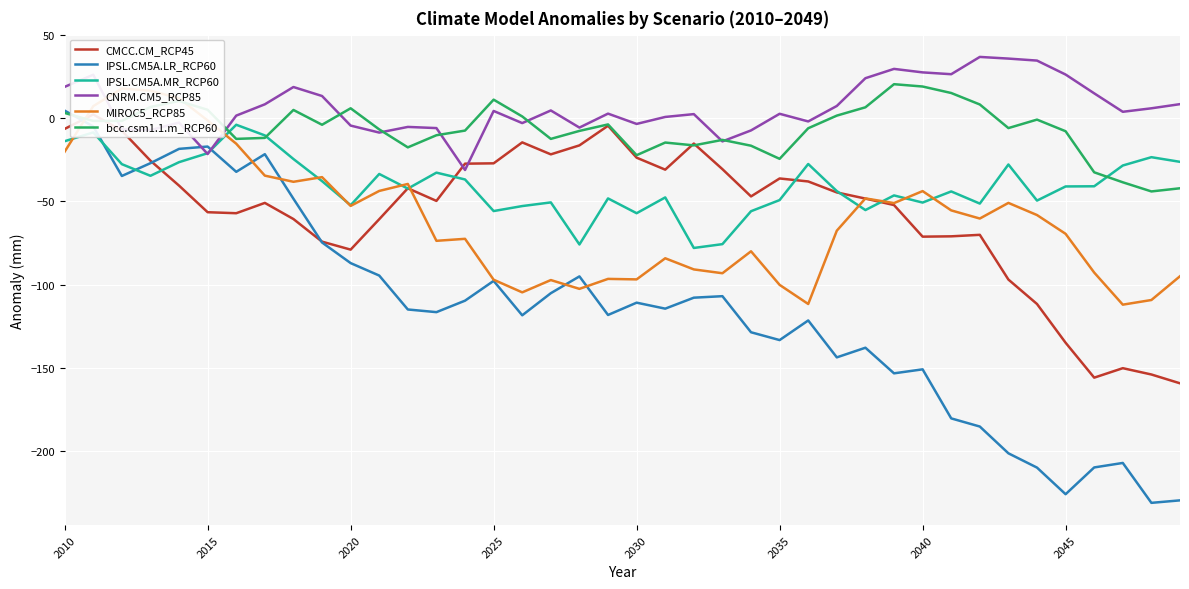

How many series are shown in this chart?

6